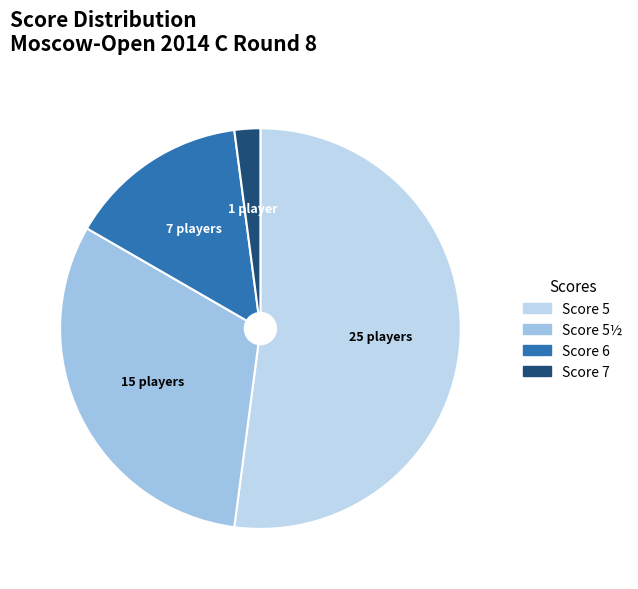

Rank the categories by value from highest to lowest.

5, 5½, 6, 7